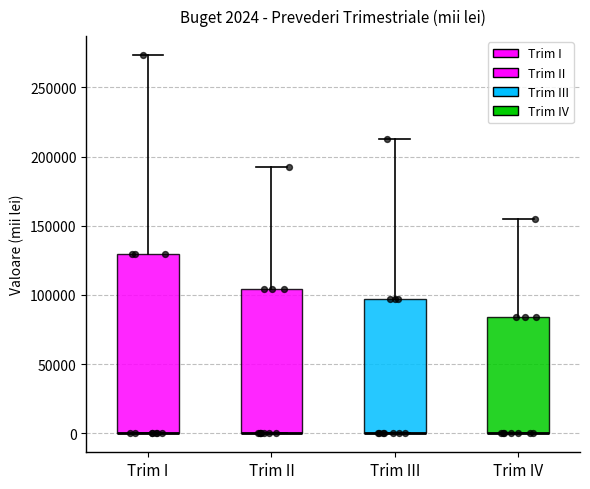

Comparing the boxes themselves (not the whiskers), which one is the tallest?

Trim I